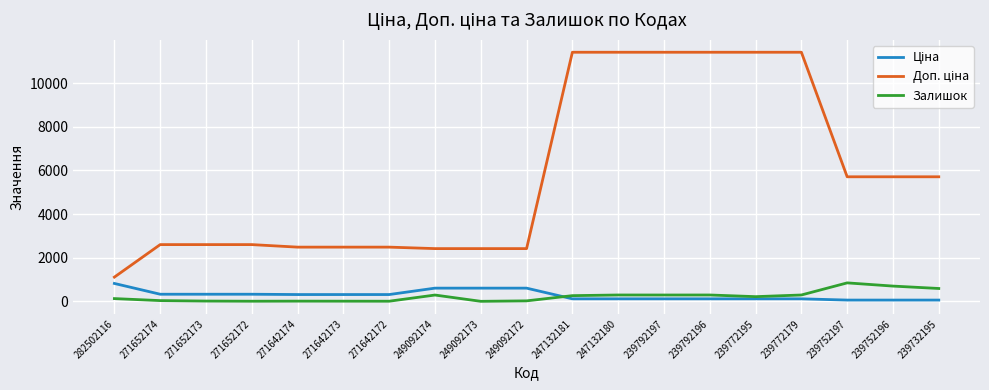

What is the maximum value shown in the chart?

11410.0